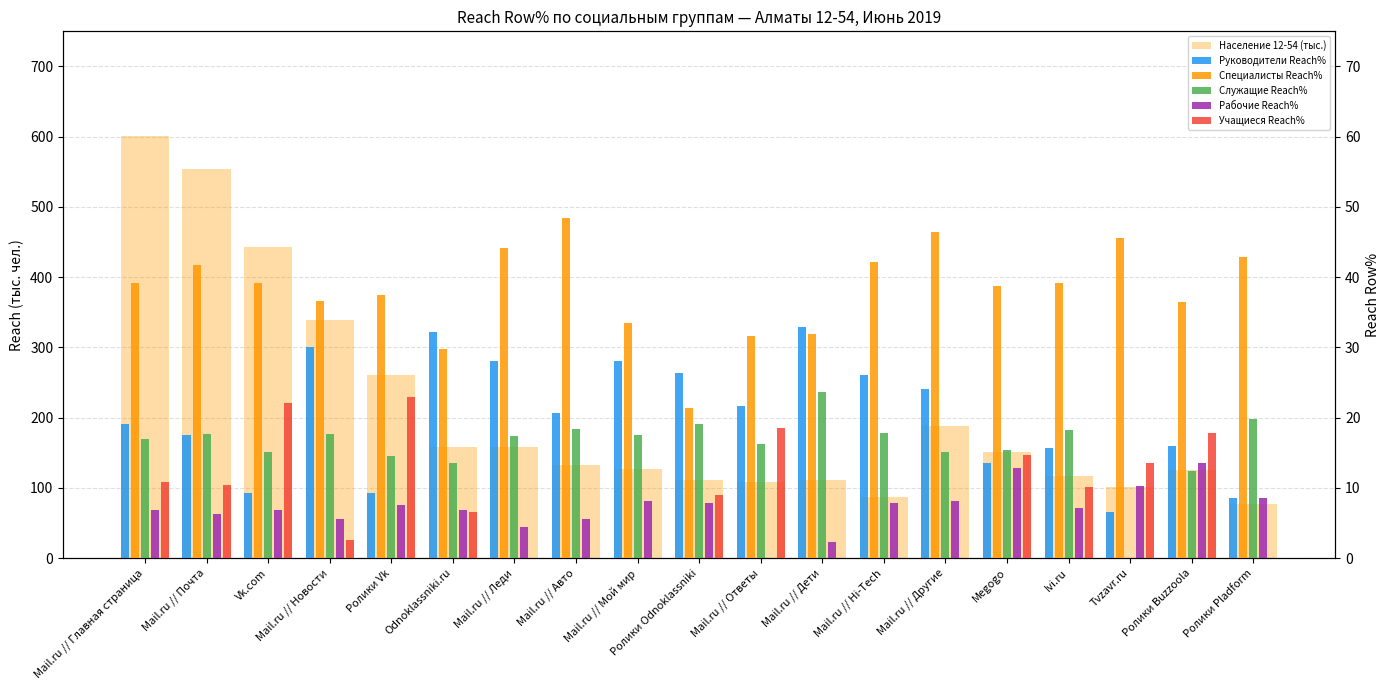

At which label does Специалисты Reach% first exceed 39?

Mail.ru // Главная страница